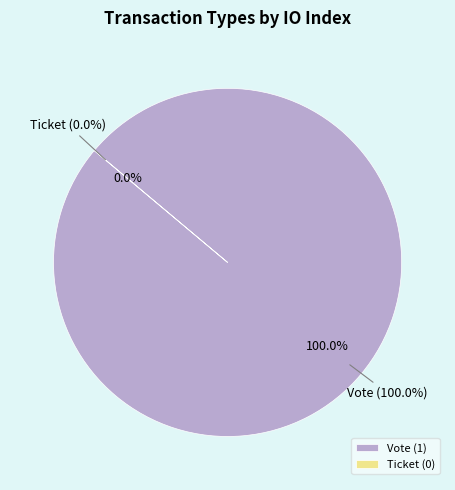

How much of the chart is everything except Ticket?

100.0%